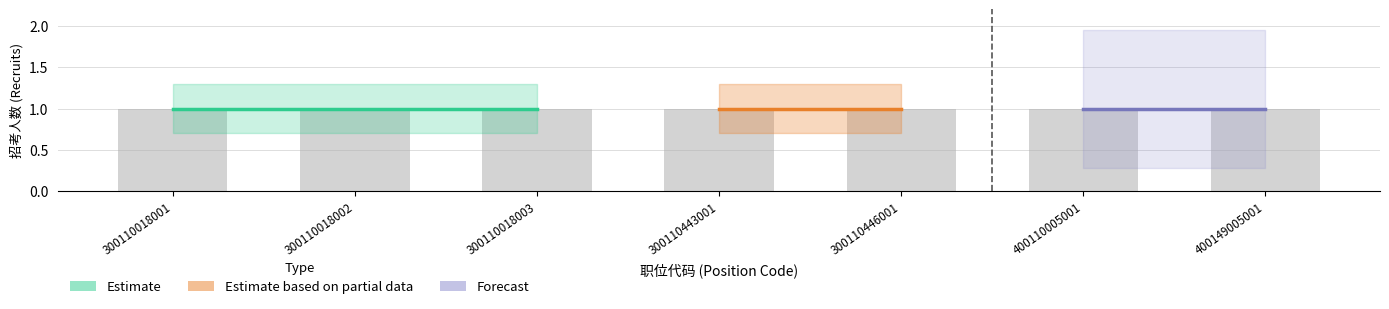

At which category does the chart reach its minimum across all series?

300110018001